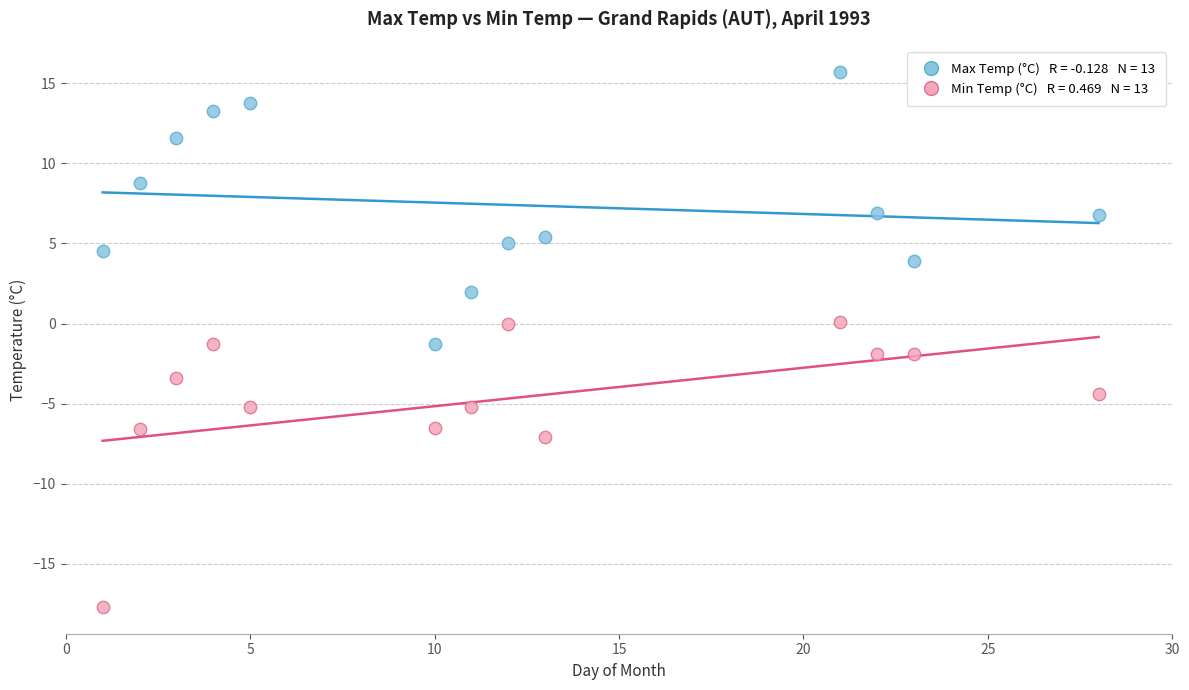

Across all data points, what is the range of X values (max minus min)?

27.0